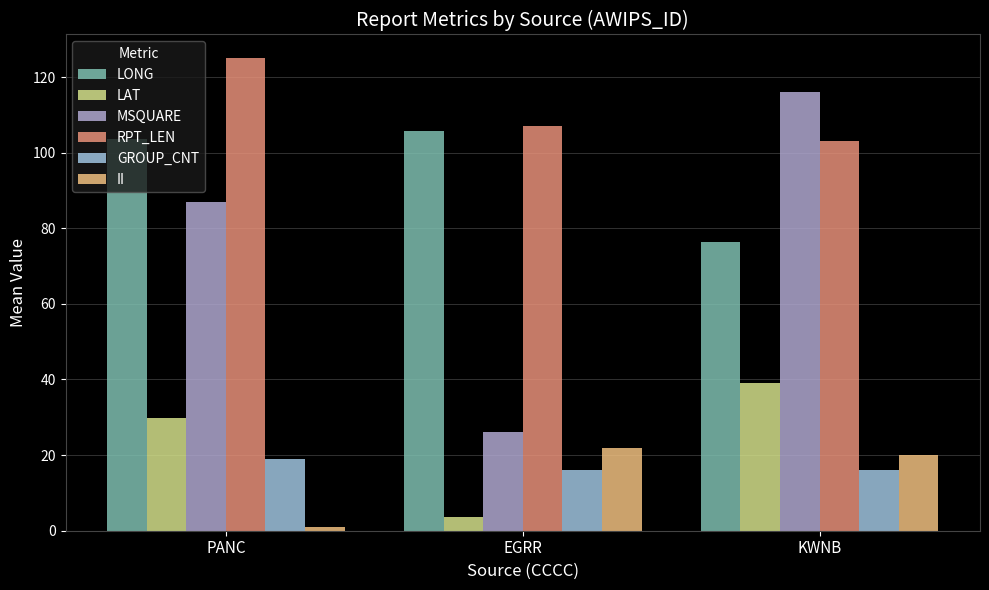

What position from the right is EGRR?

2